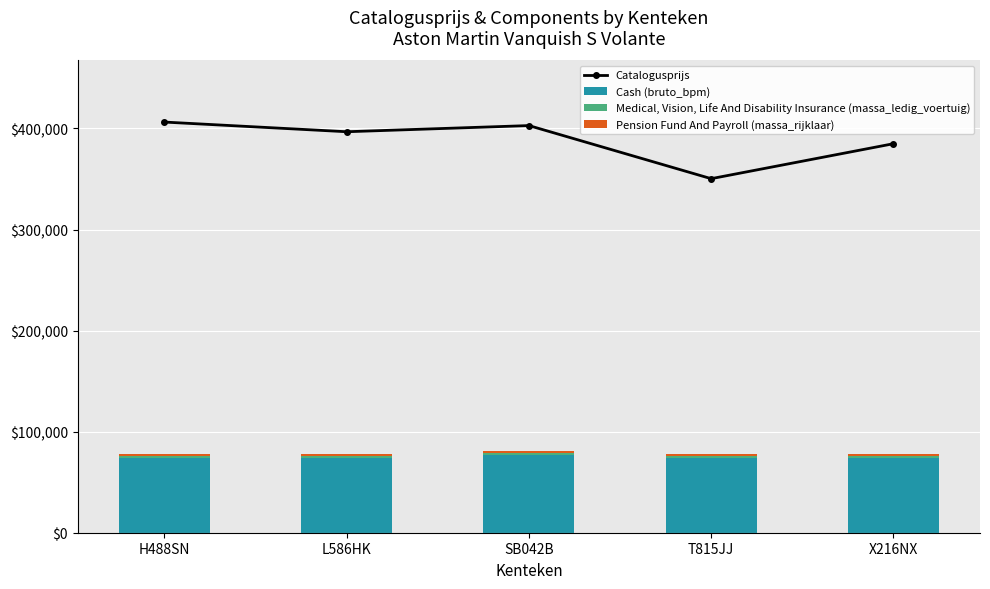

At which category is the sum across all series the highest?

H488SN